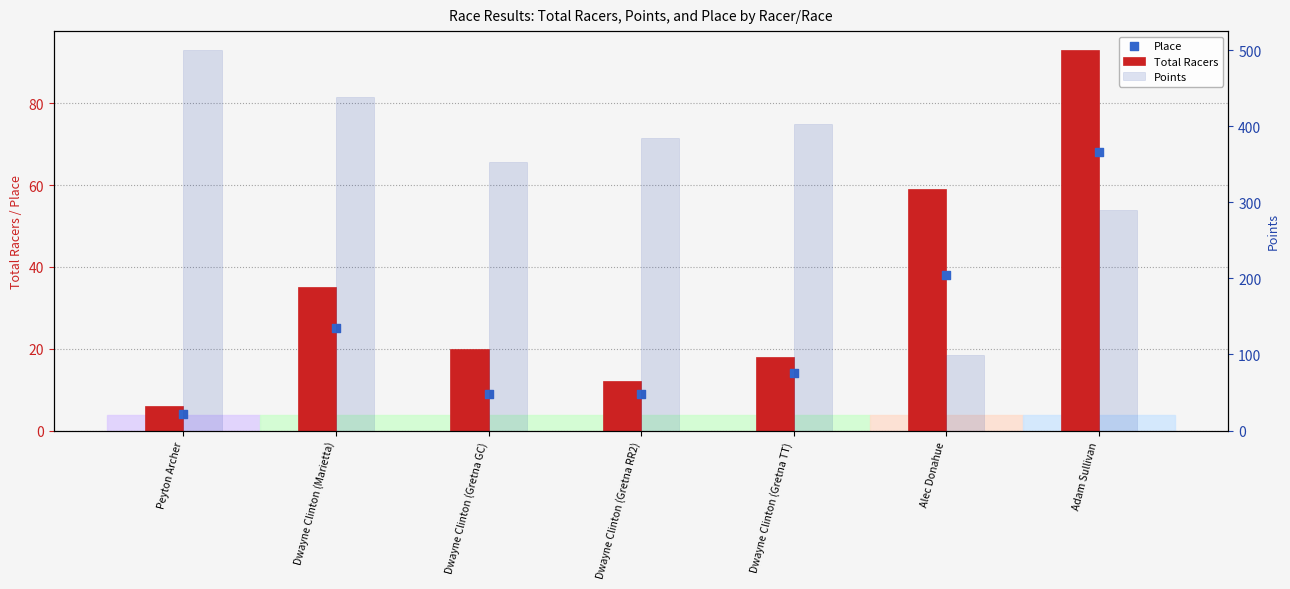

Which series contains the lowest Y value?

Place